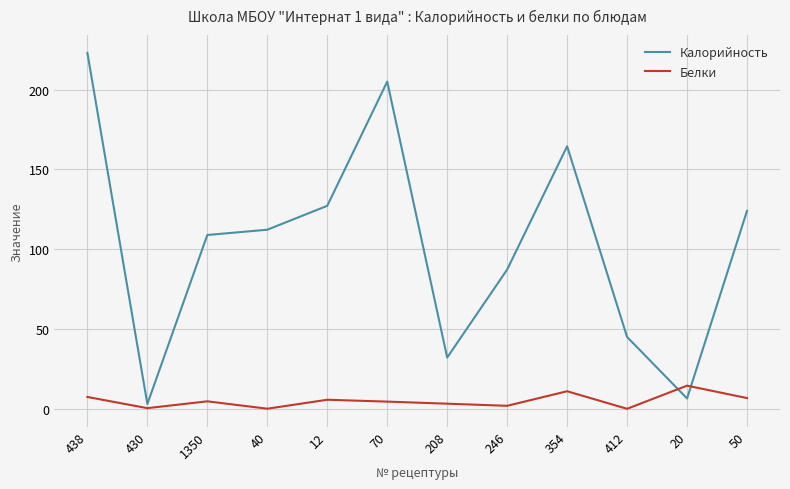

What is the difference between the second highest and minimum values in the Калорийность series?

202.0